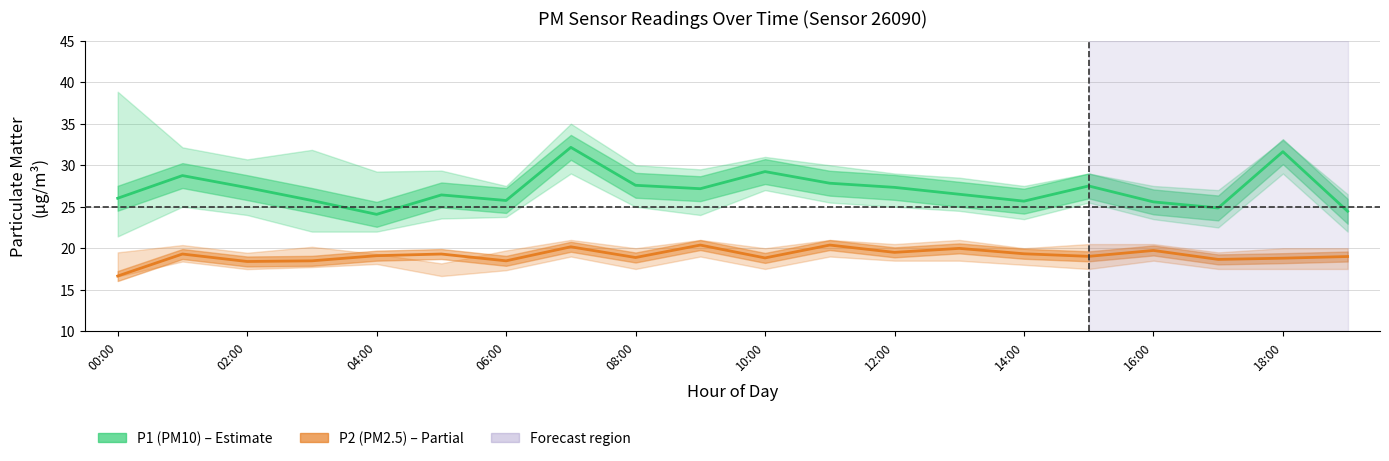

True or false: P2 (PM2.5) and P1 (PM10) cross at least once.

False